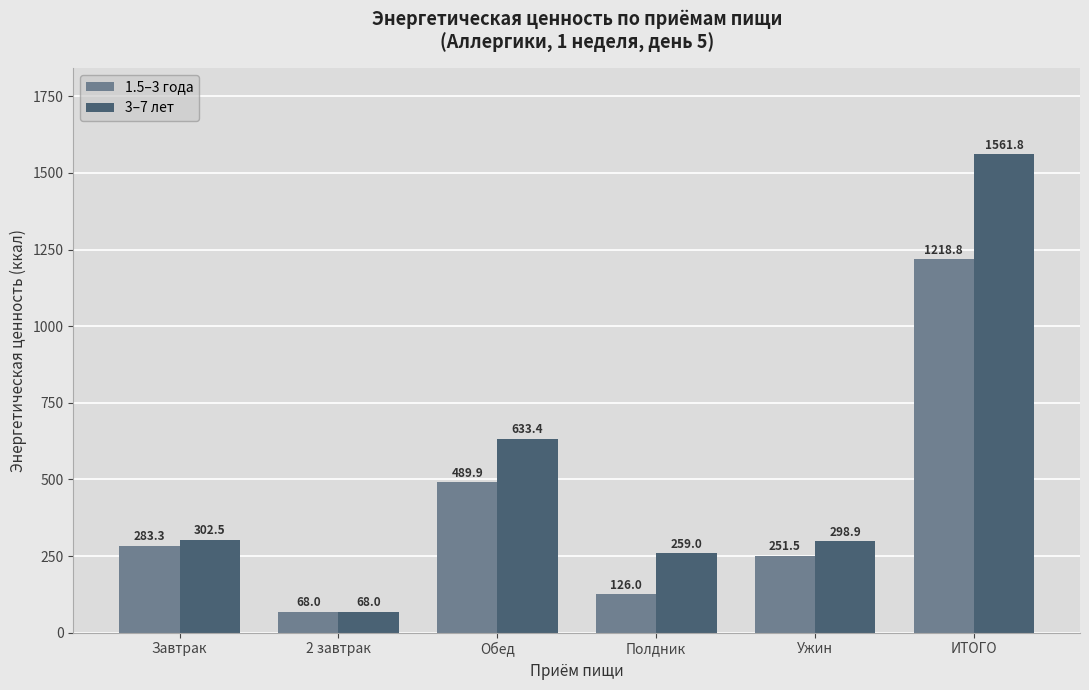

What is the average value of the 3–7 лет series?

520.6